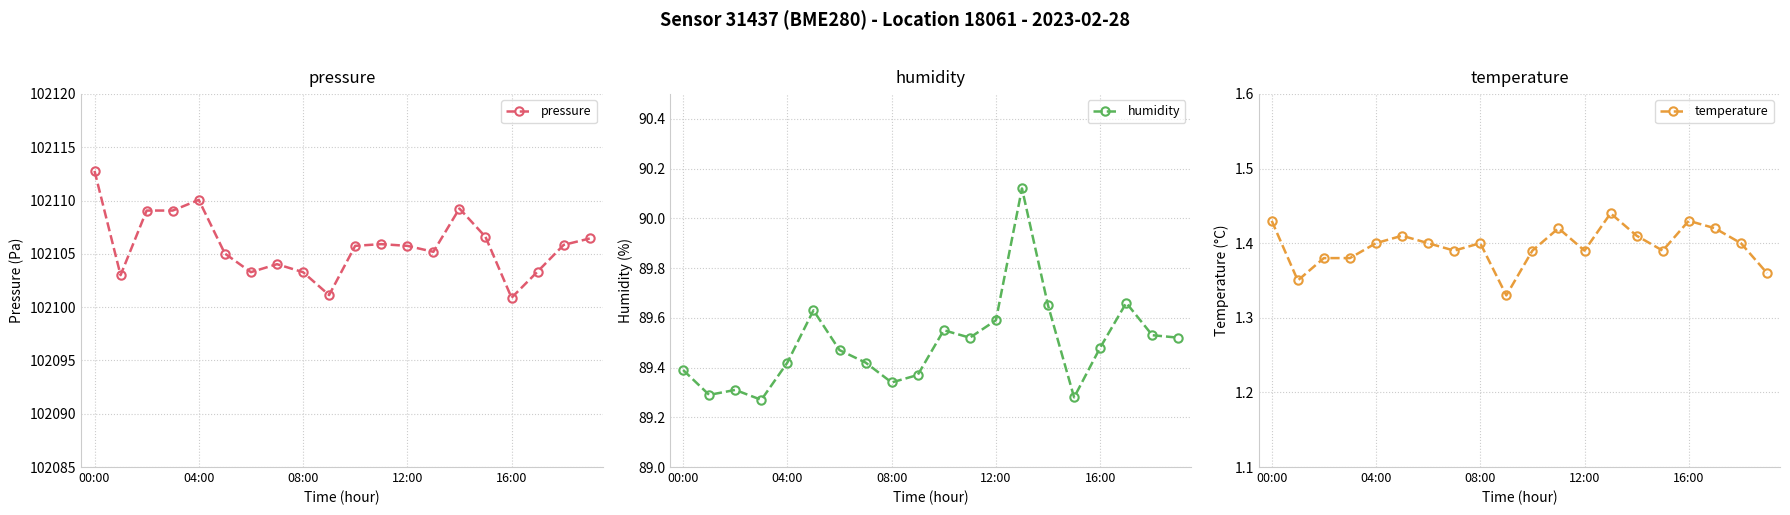

How many categories are shown in the chart?

20